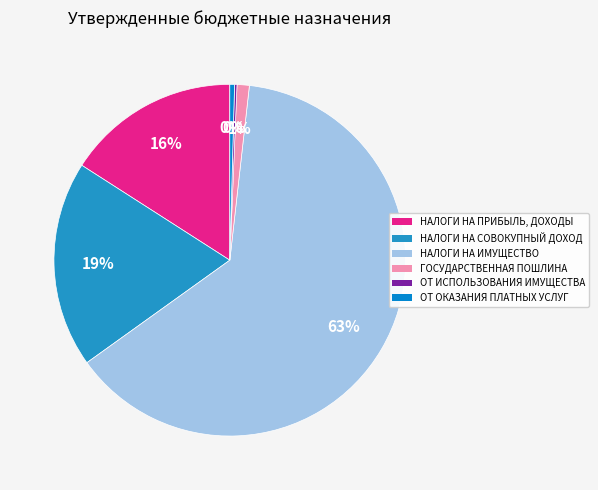

Which category has the smallest portion of the pie?

ДОХОДЫ ОТ ИСПОЛЬЗОВАНИЯ ИМУЩЕСТВА